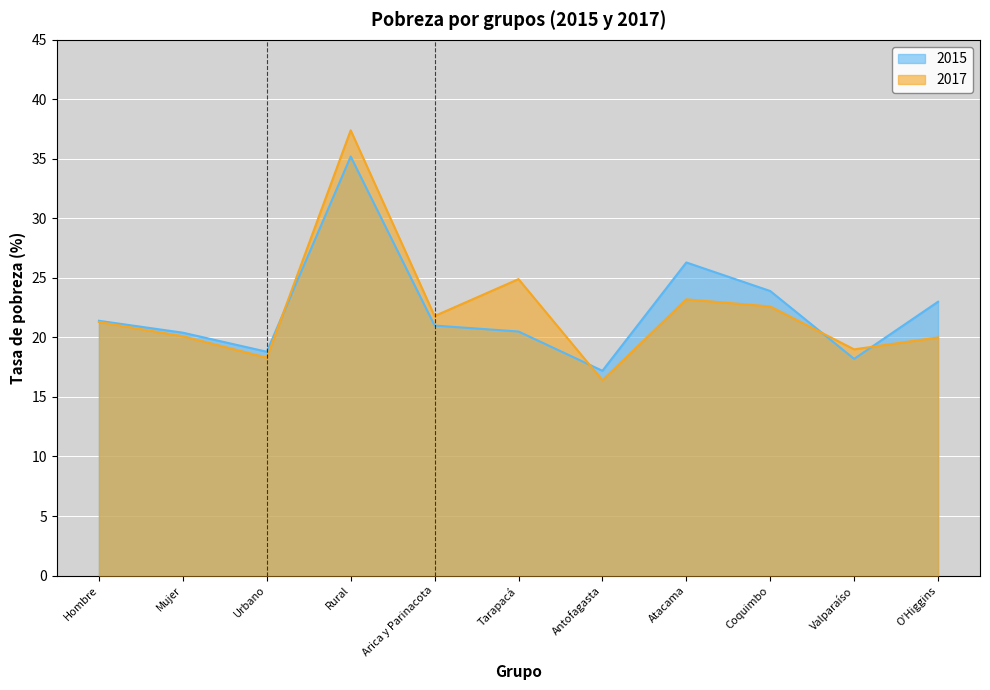

What is the average value of the 2017 series?

22.3